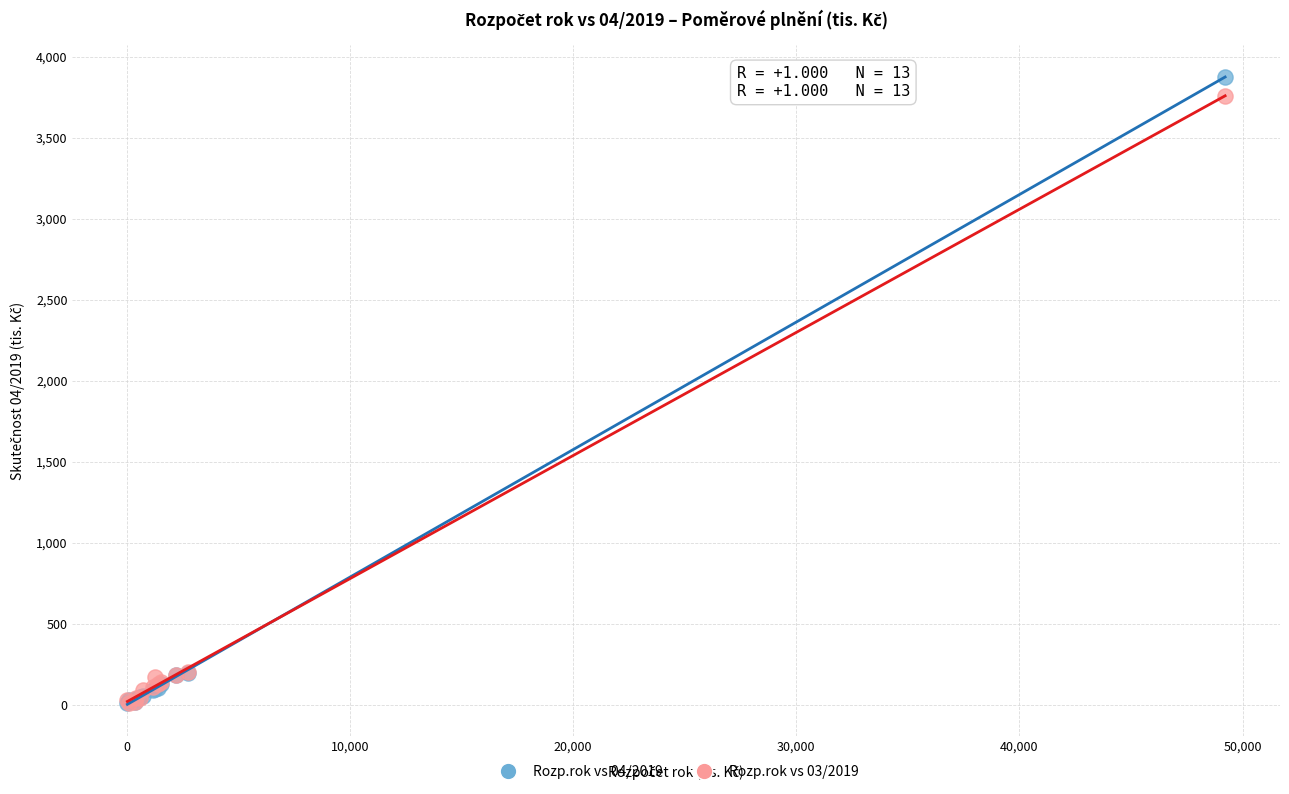

Which series has the widest spread of Y values?

Rozp.rok vs 04/2019